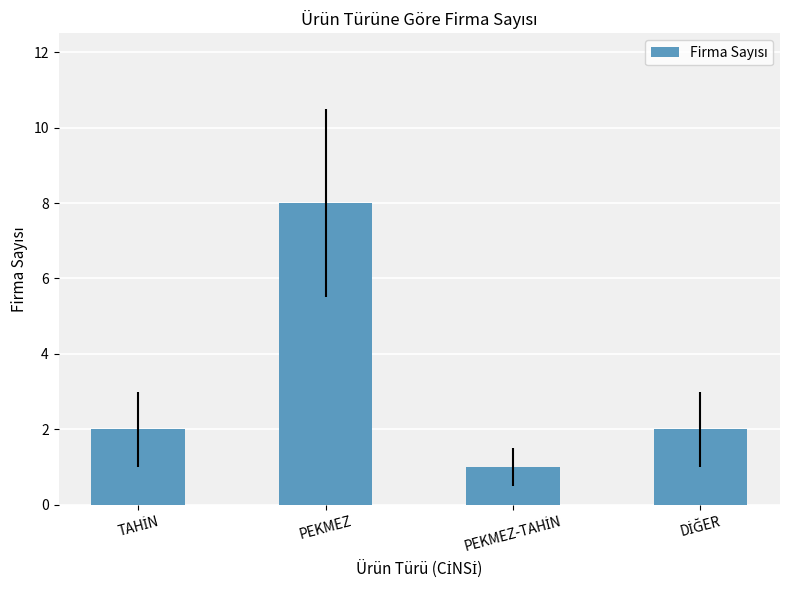

Does the chart contain stacked bars?

No